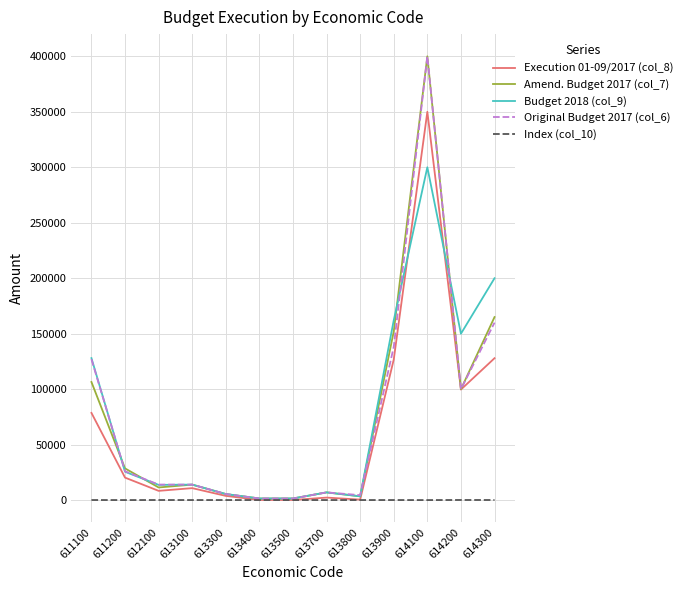

At which category is the sum across all series the highest?

614100